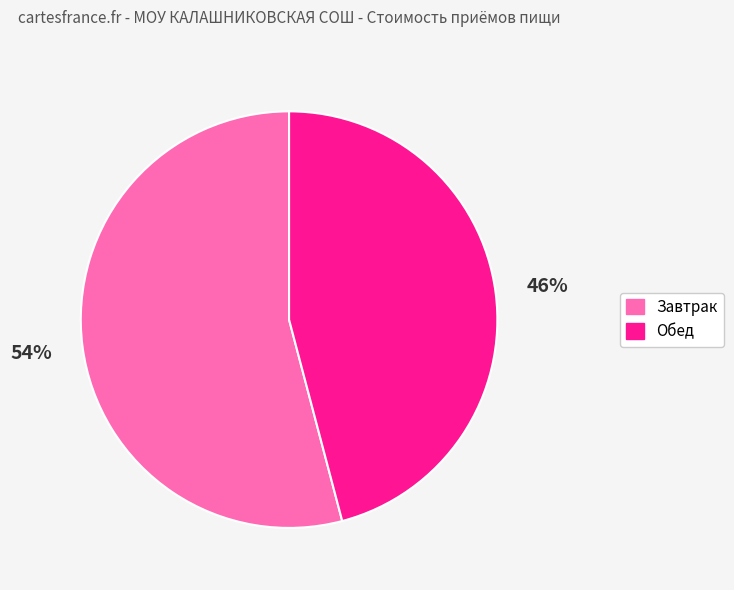

What is the ratio of the value at Завтрак to the value at Обед?

1.2